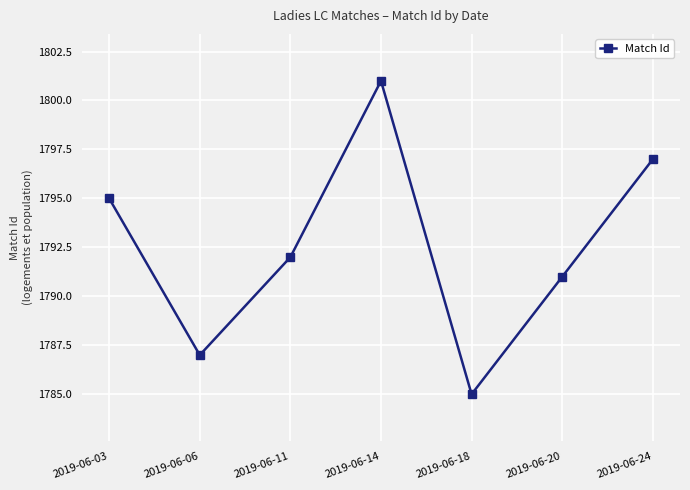

Reading left to right, transcribe all the data shown in this chart.

1795	1787	1792	1801	1785	1791	1797